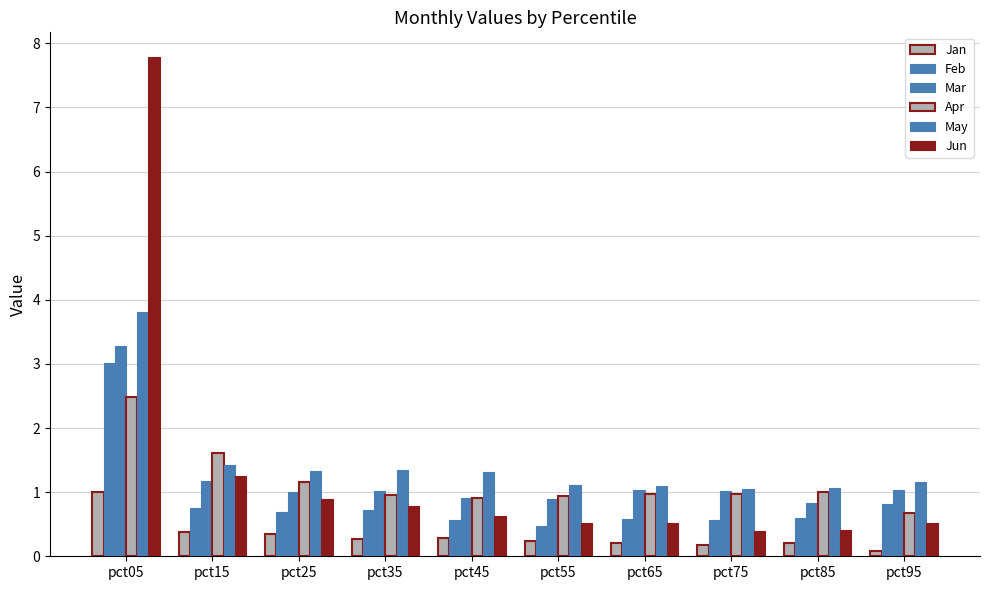

Count the number of data series in this chart.

6